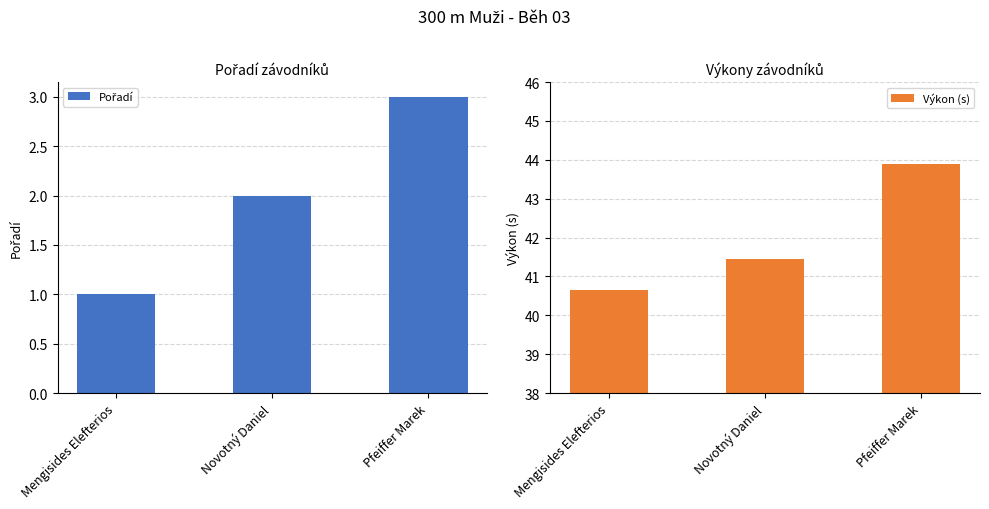

What is the average value of the Pořadí series?

2.0